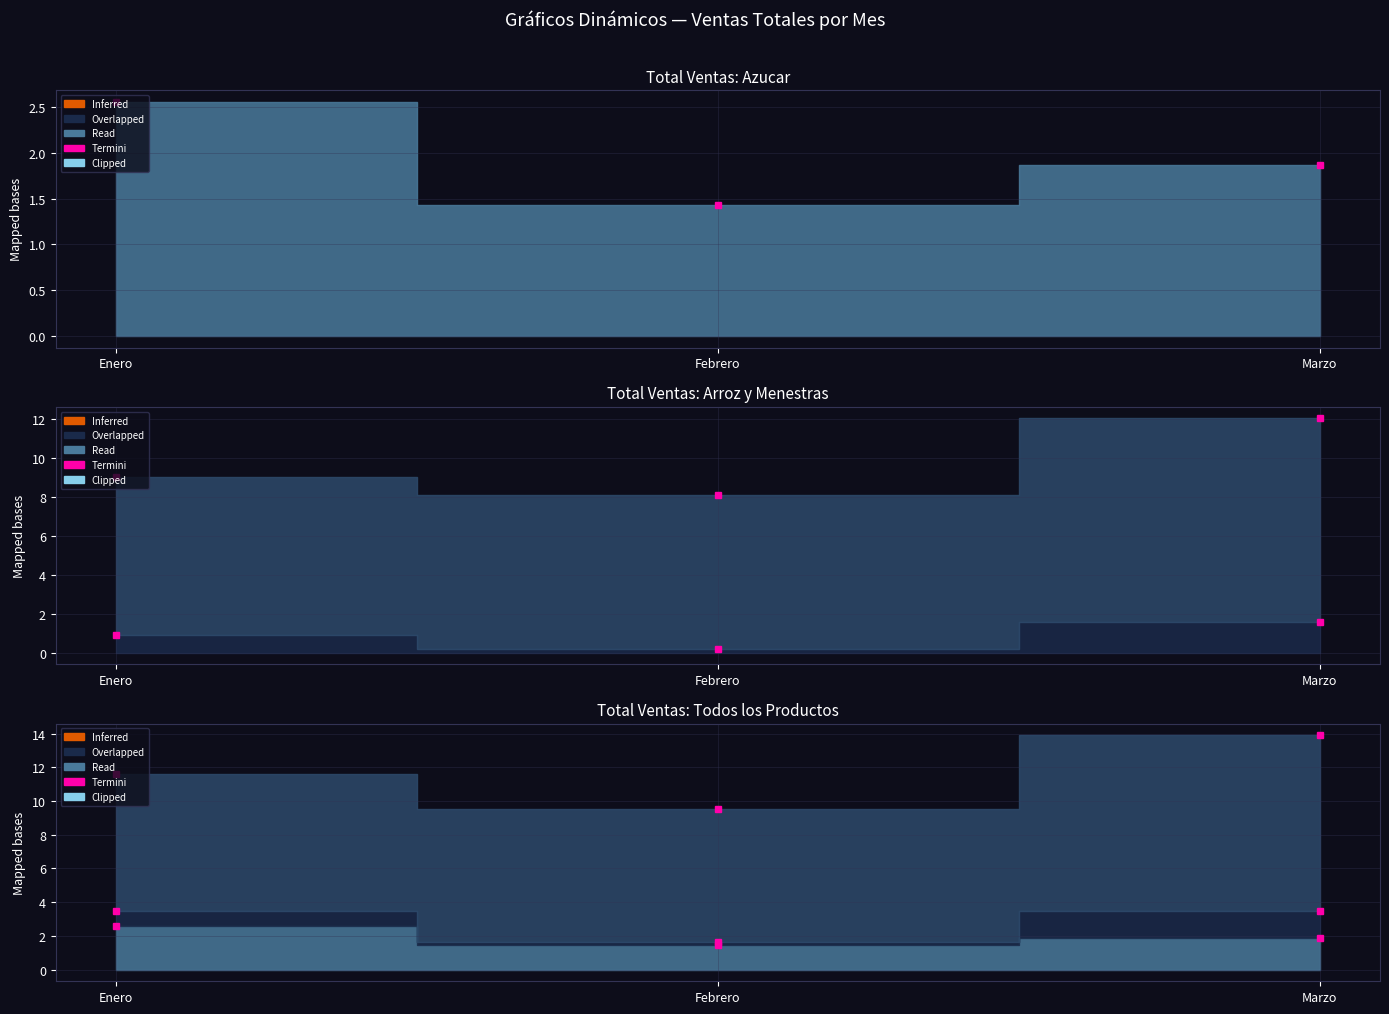

The value of Azucar Termini at Febrero is 1.4. True or false?

True